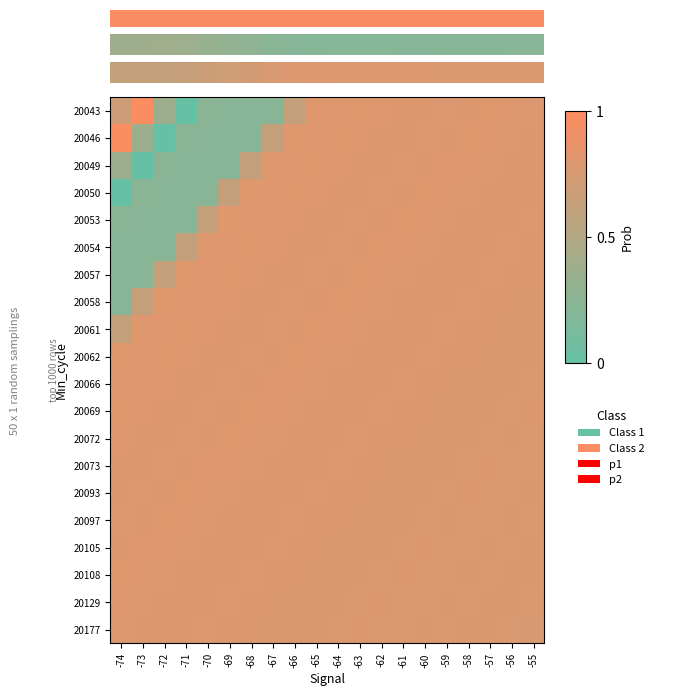

What is the approximate value of 20066 at -67?

0.8